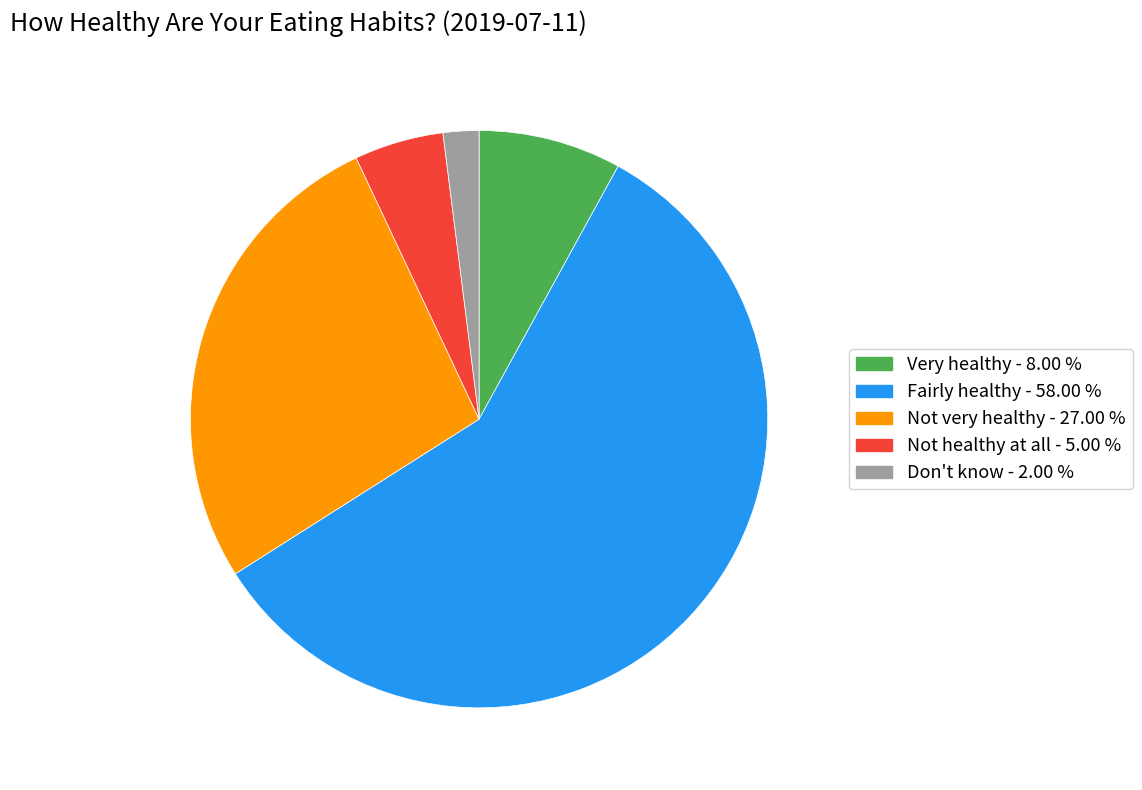

Rank the categories by value from lowest to highest.

Don't know, Not healthy at all, Very healthy, Not very healthy, Fairly healthy